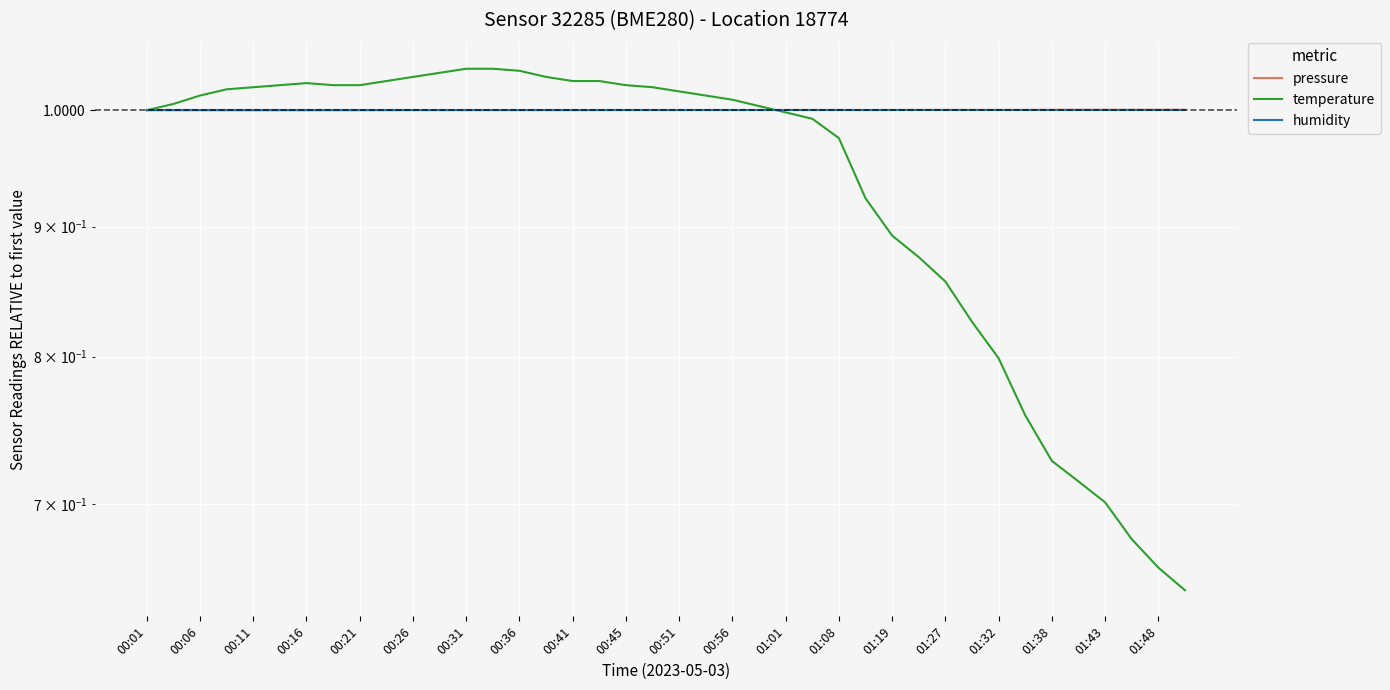

What is the sum of the temperature values at 01:38 and 00:31?

1.8